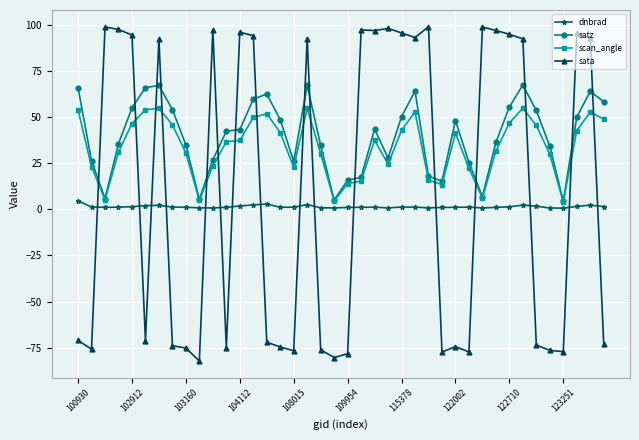

Rank the series by their maximum value, from highest to lowest.

sata, satz, scan_angle, dnbrad